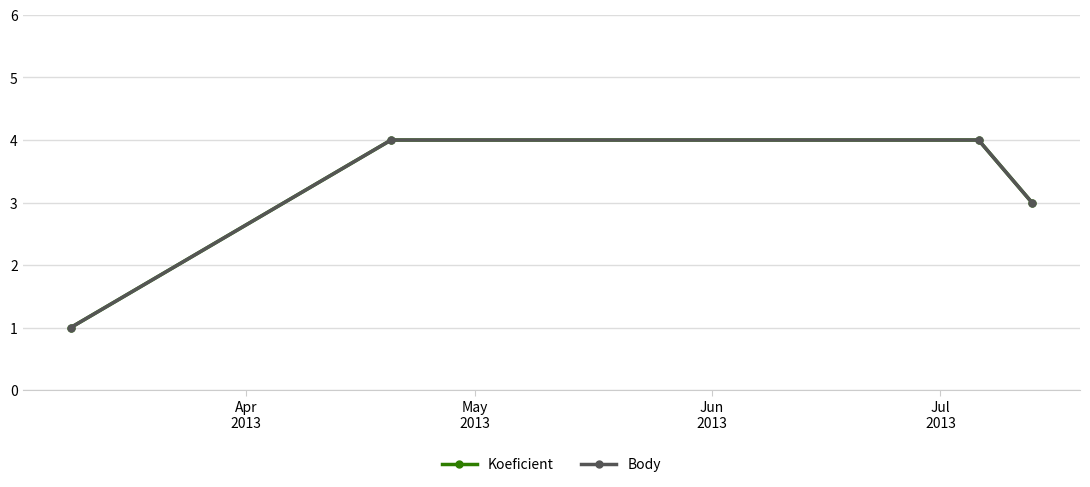

Does the chart have visible grid lines?

Yes